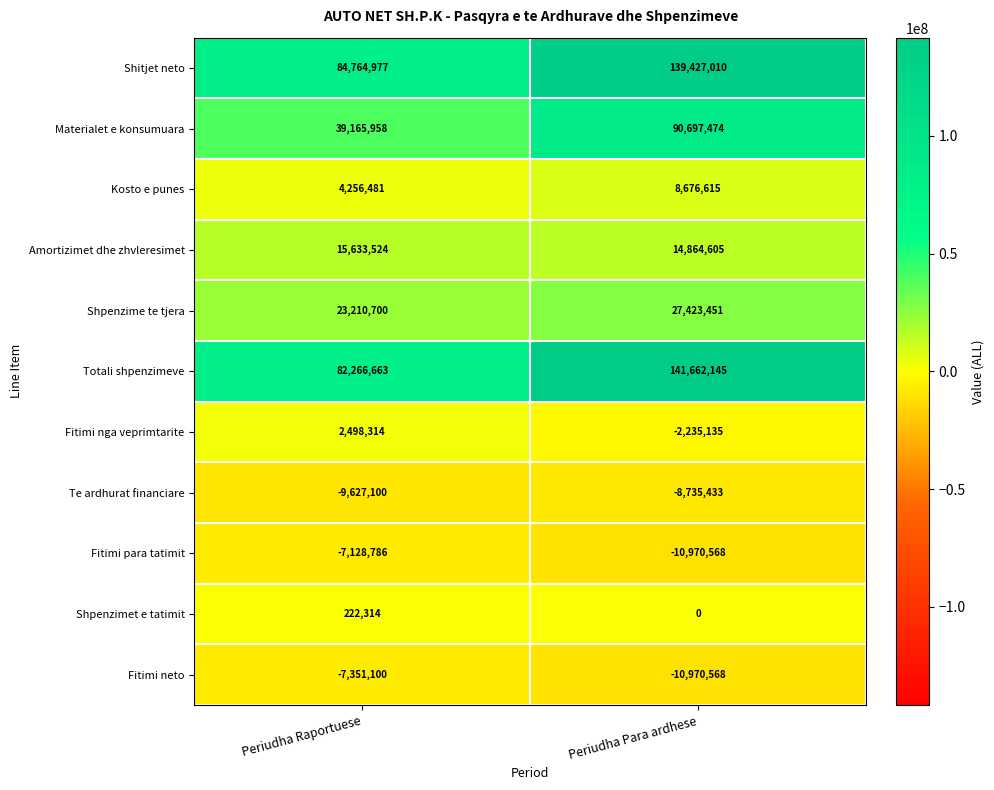

The Fitimi neto series shows -10970568 at Periudha Para ardhese. True or false?

True